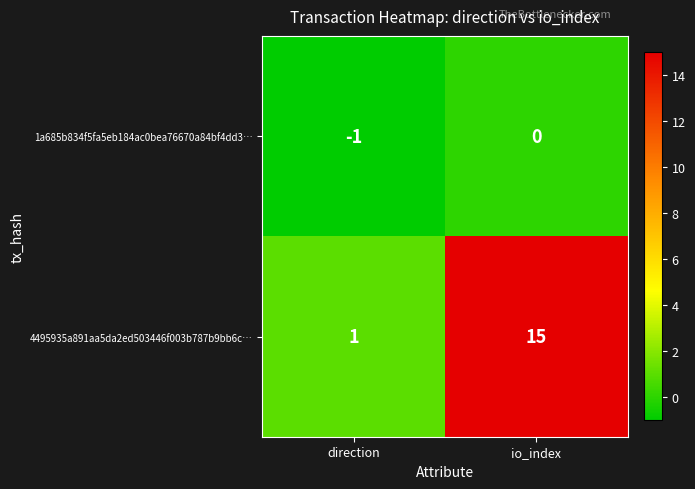

What is the maximum value shown in the chart?

15